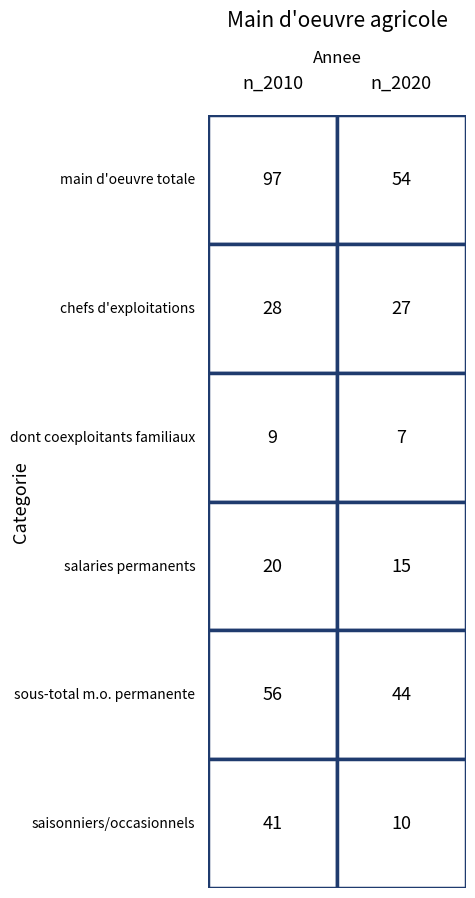

What is the total value across all series at 1?

157